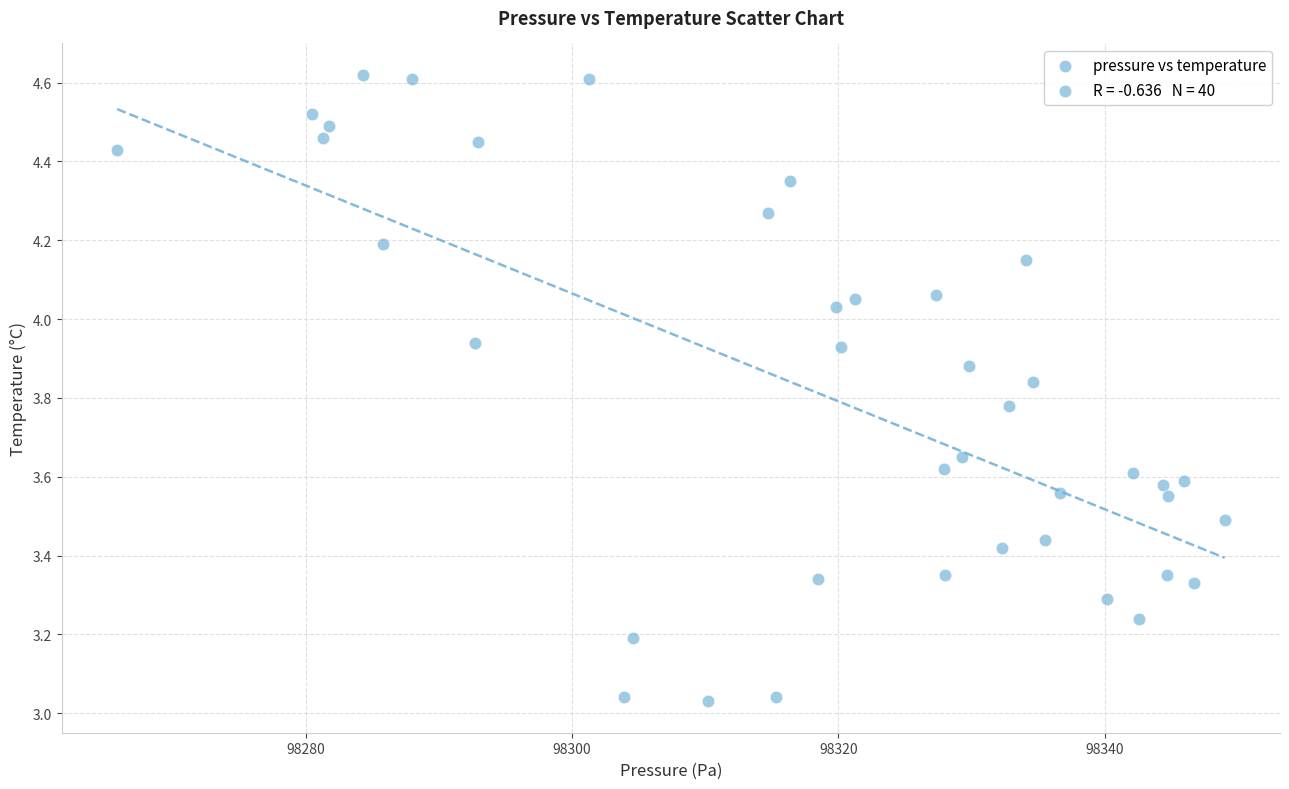

What is the range of X values (max minus min)?

83.2